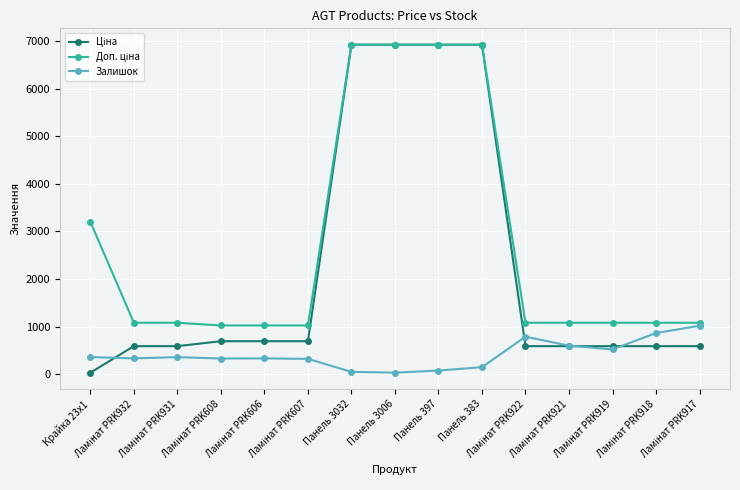

At how many categories does at least one series exceed 5094?

4